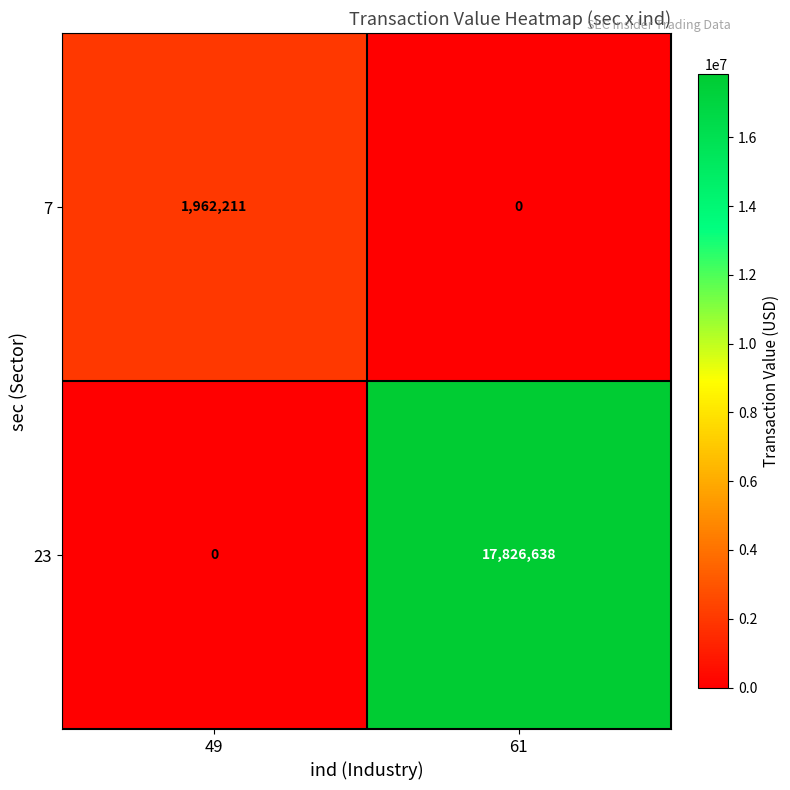

Which series has the widest spread of values?

23